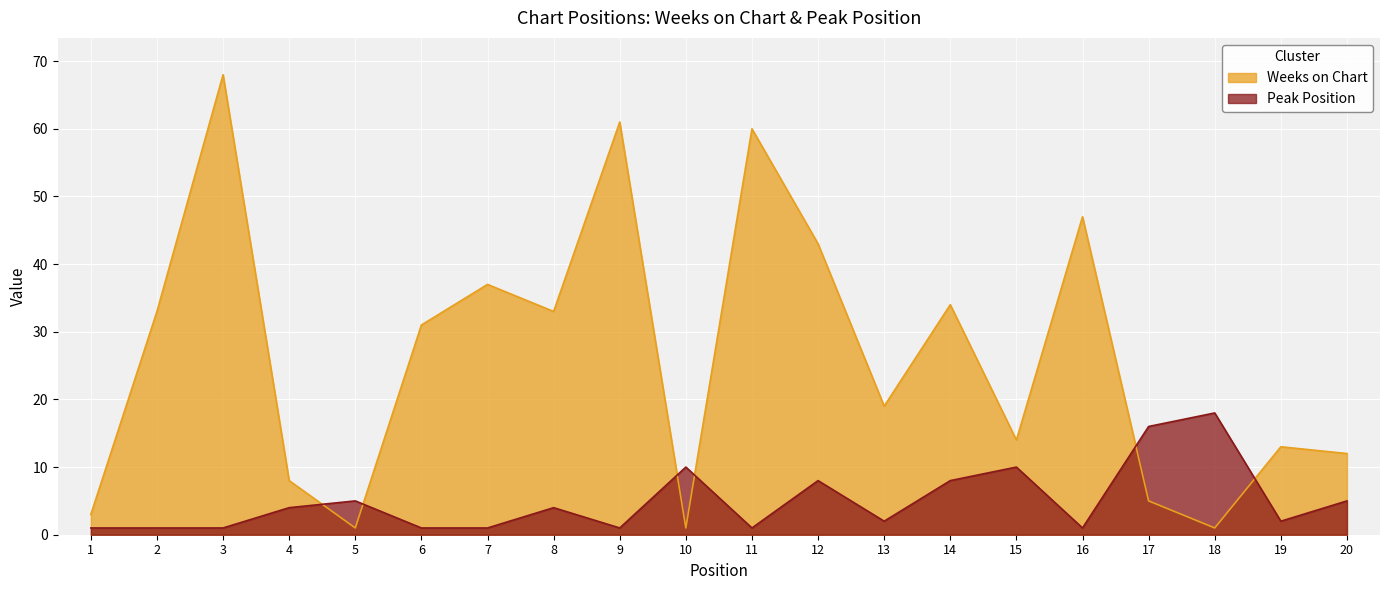

What is the total value across all series at 11?

61